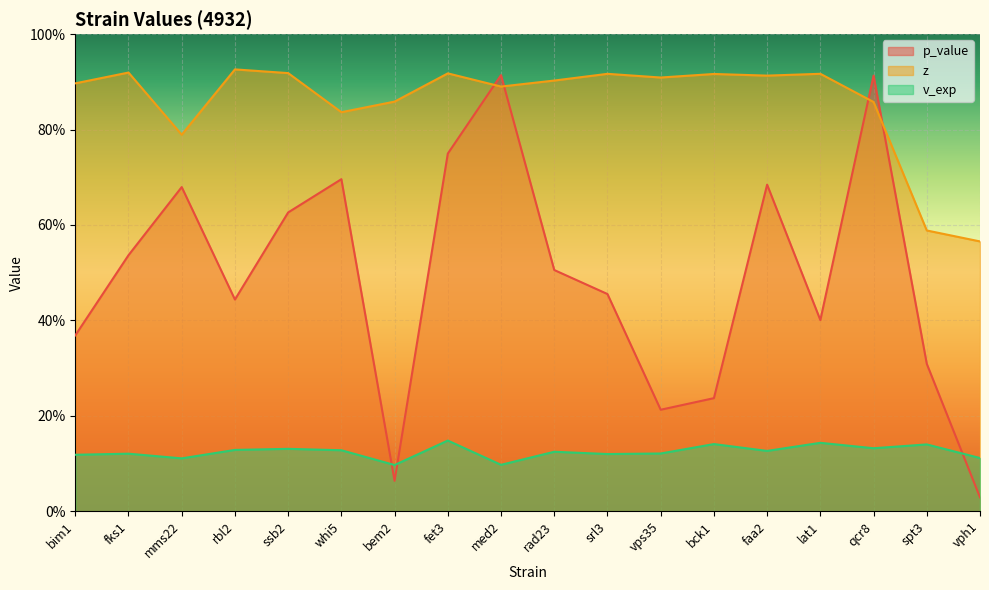

What are all the series names shown in the legend?

p_value, z, v_exp